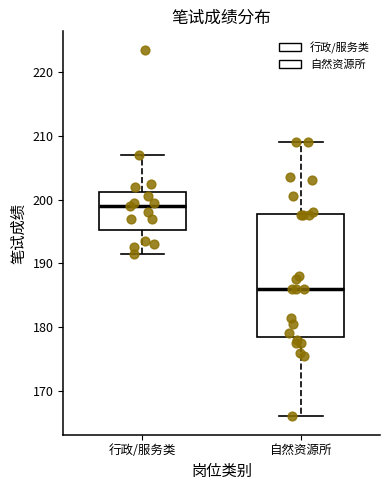

Where does the lower whisker of the box for 自然资源所 end on the y-axis? The values are not printed on the chart, so give them approximately, as read against the axis.

166